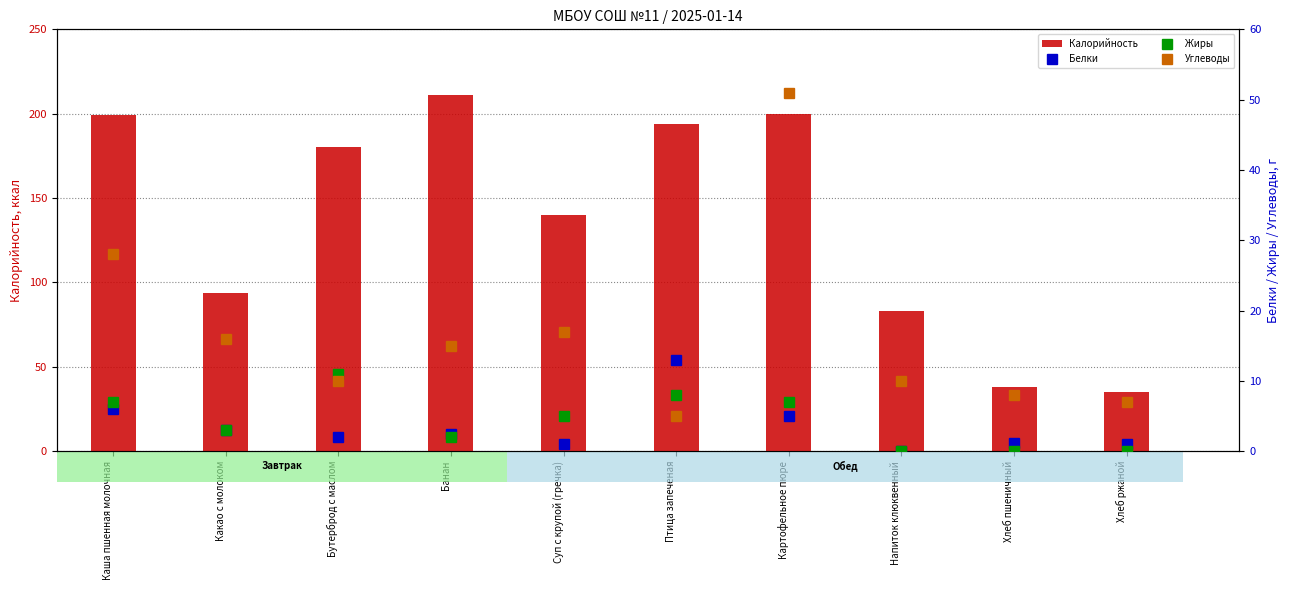

How many categories are shown in the chart?

10